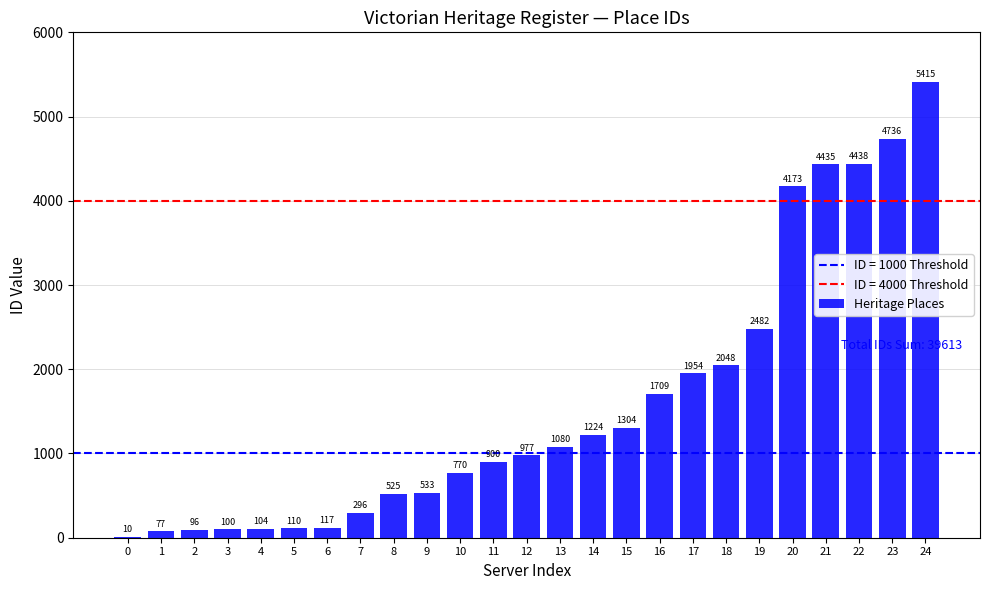

Which category has the highest value across all series?

24